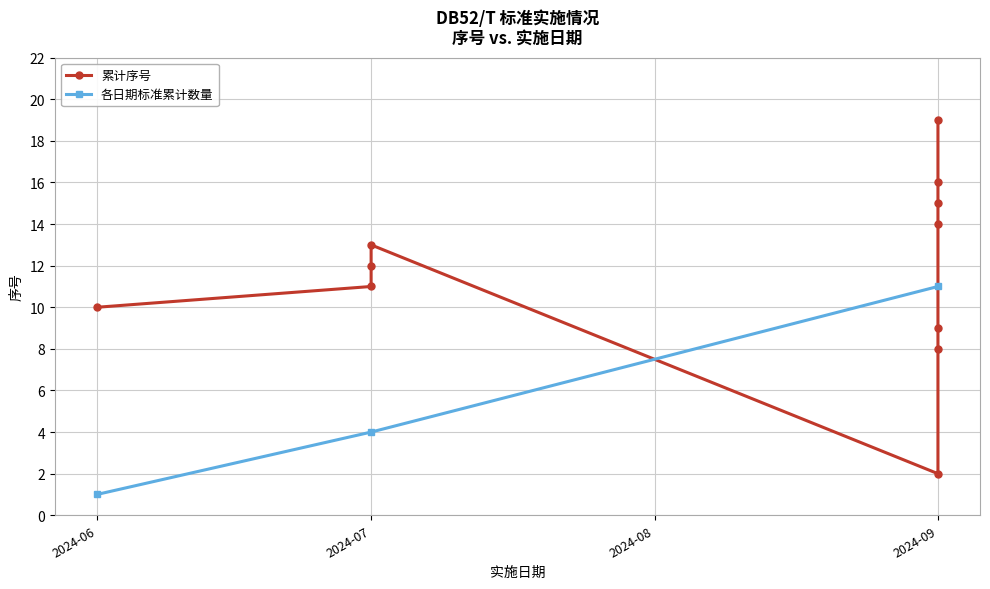

Is it true that the value at 2024-07-01 is 11?

True